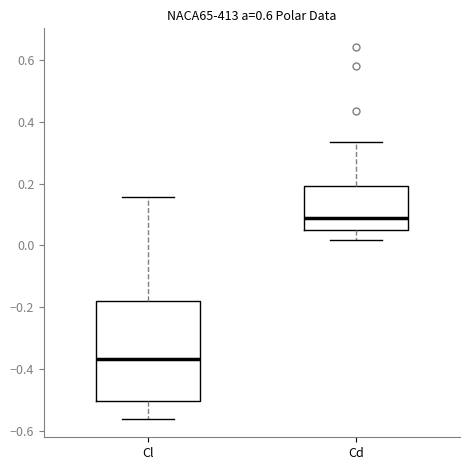

Reading left to right, transcribe this box plot: for each box, give where its median line is, the range the box spans, and where its two whiskers end, as read against the y-axis. The values are not printed on the chart, so give them approximately, as read against the axis.

Cl: median -0.36, box -0.50 to -0.18, whiskers -0.56 to 0.16
Cd: median 0.08, box 0.04 to 0.20, whiskers 0.02 to 0.34